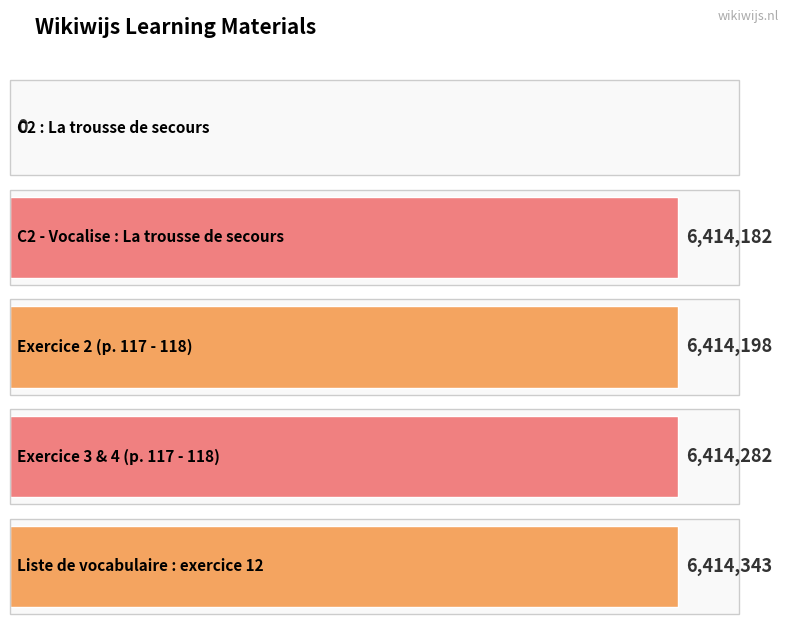

What is the change in value from Exercice 2 (p. 117 - 118) to Liste de vocabulaire : exercice 12?

+145